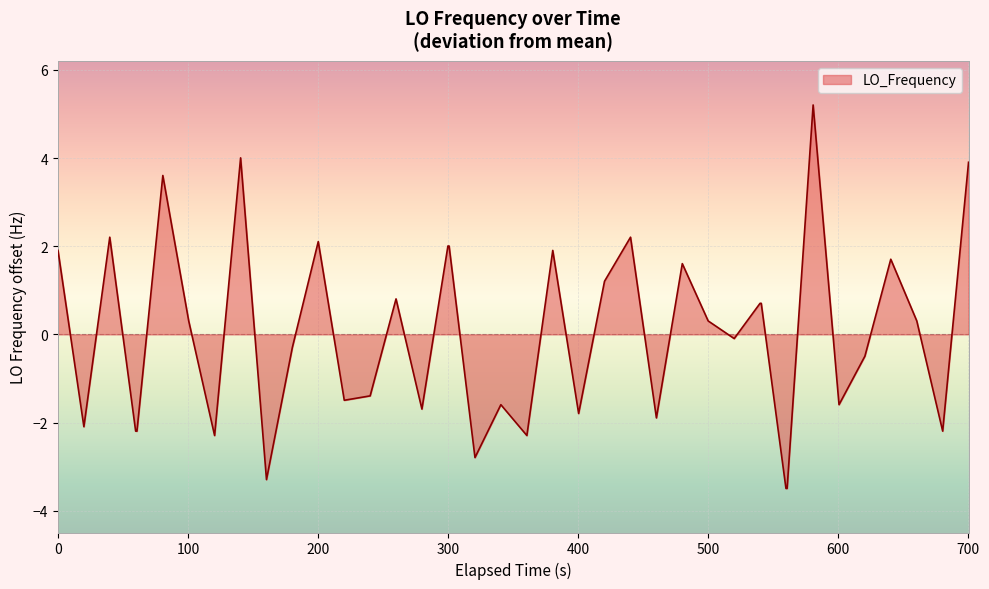

What is the difference between the maximum and minimum values?

8.7